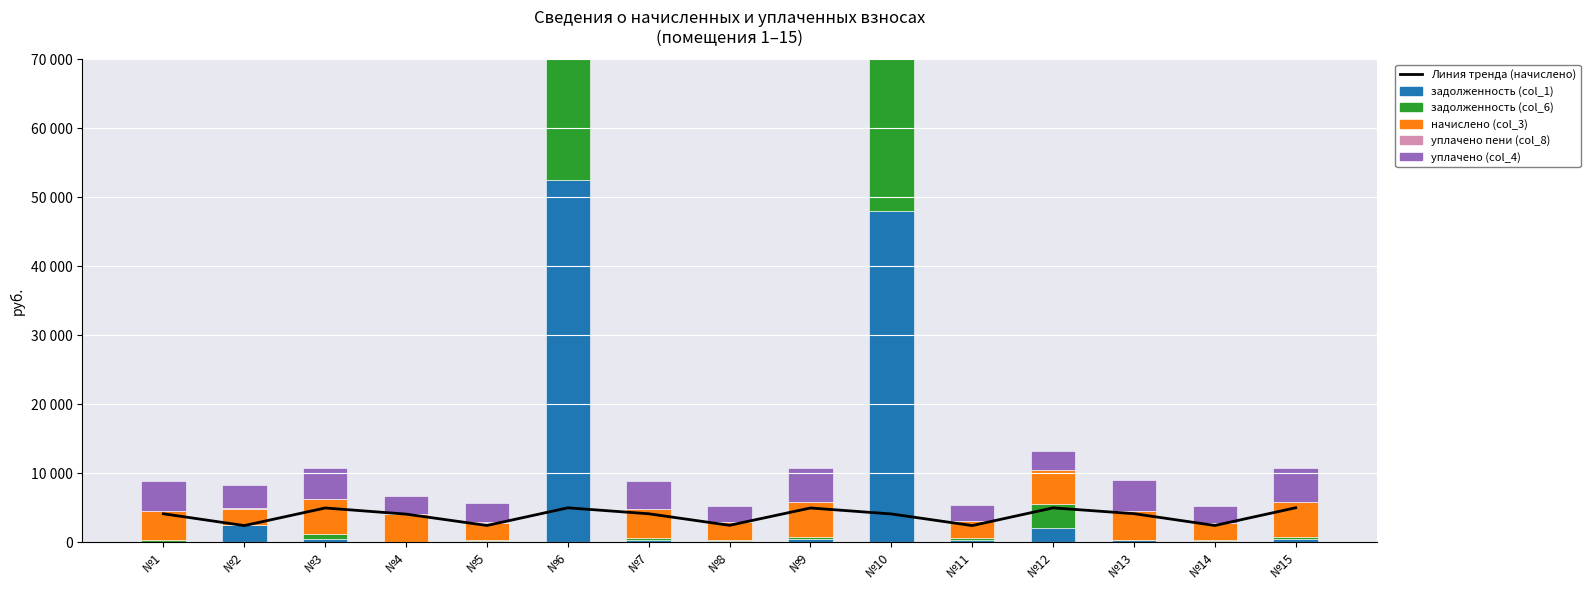

Does the chart contain any negative values?

No